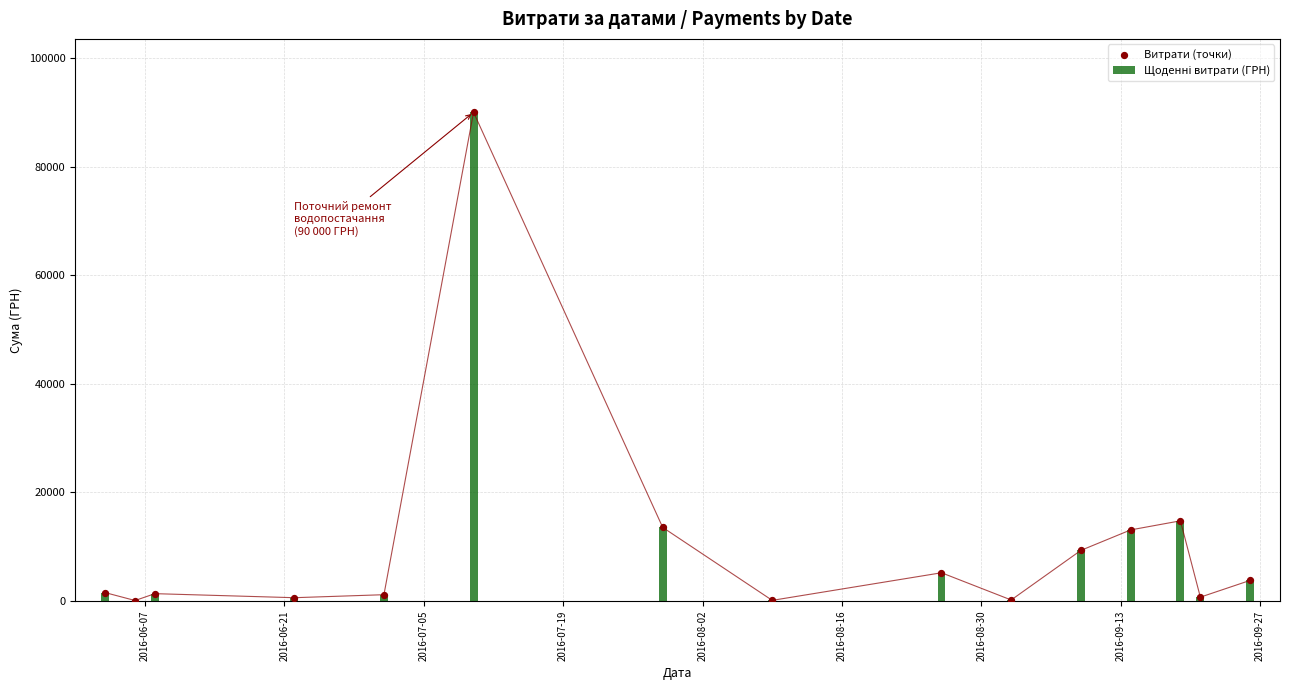

What are all the series names shown in the legend?

Щоденні витрати (ГРН), Витрати (точки)